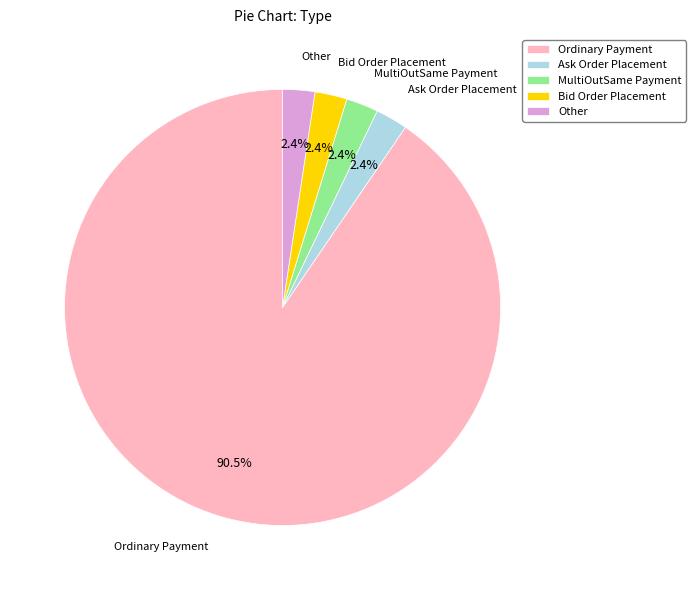

Is it true that Ask Order Placement is 2% of the pie?

True